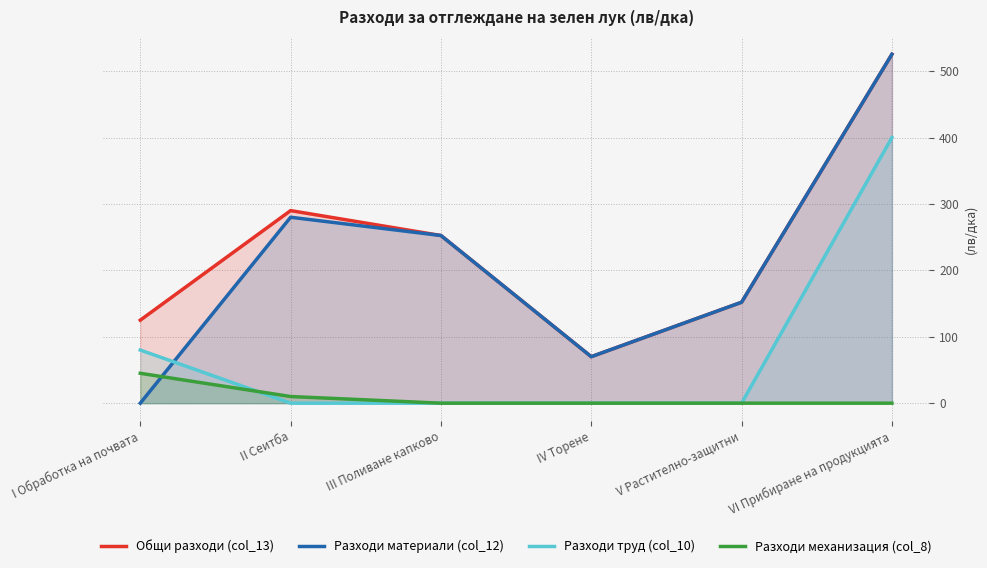

The value of Общи разходи (col_13) at III Поливане капково is 358.1. True or false?

False